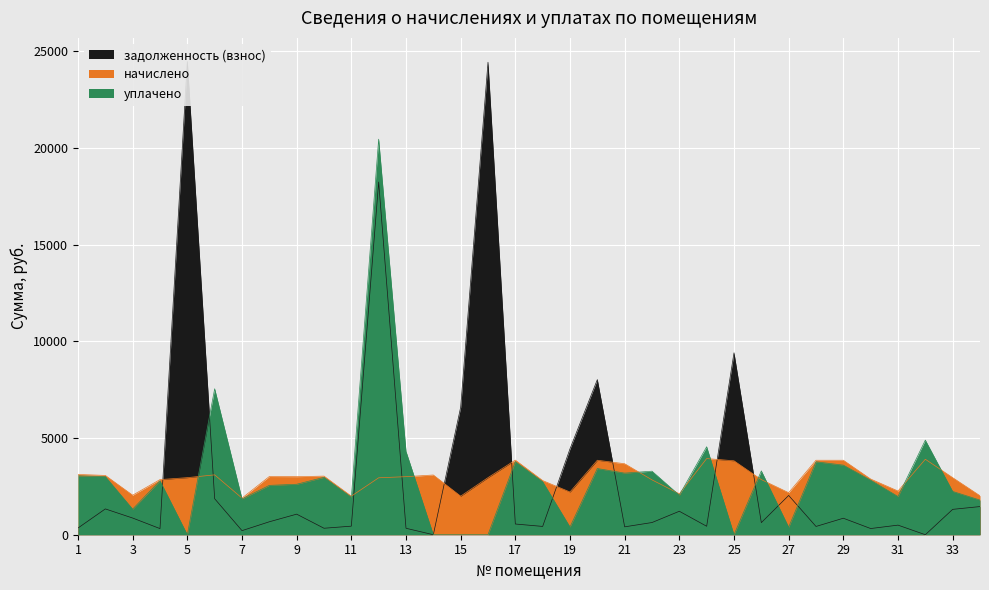

How many interior local valleys does the задолженность (взнос) series have?

11